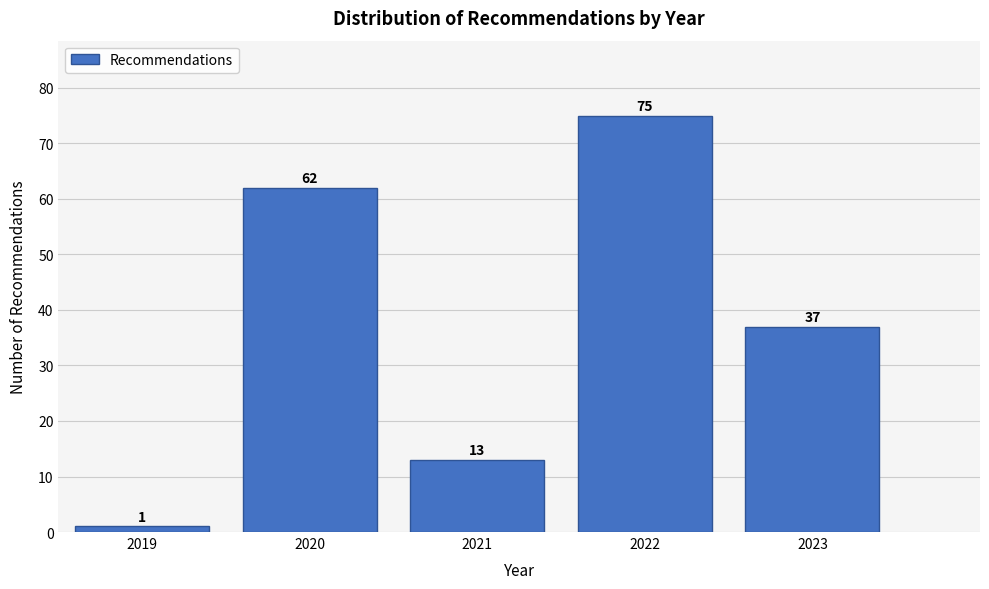

Reading right to left, extract all data points from this chart.

2023=37	2022=75	2021=13	2020=62	2019=1